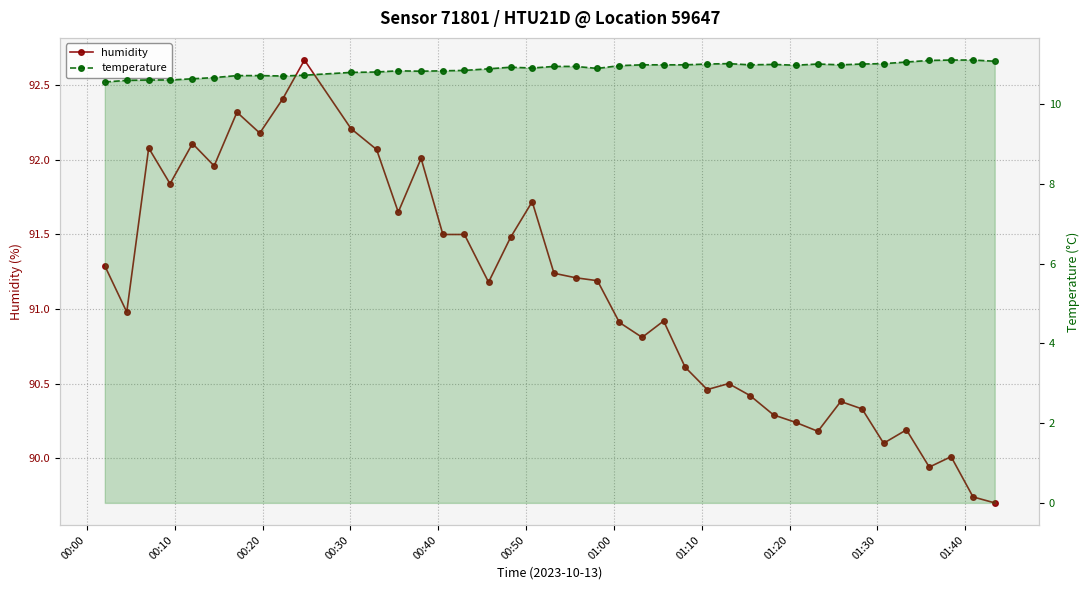

List the series in order of their overall mean, highest first.

humidity, temperature